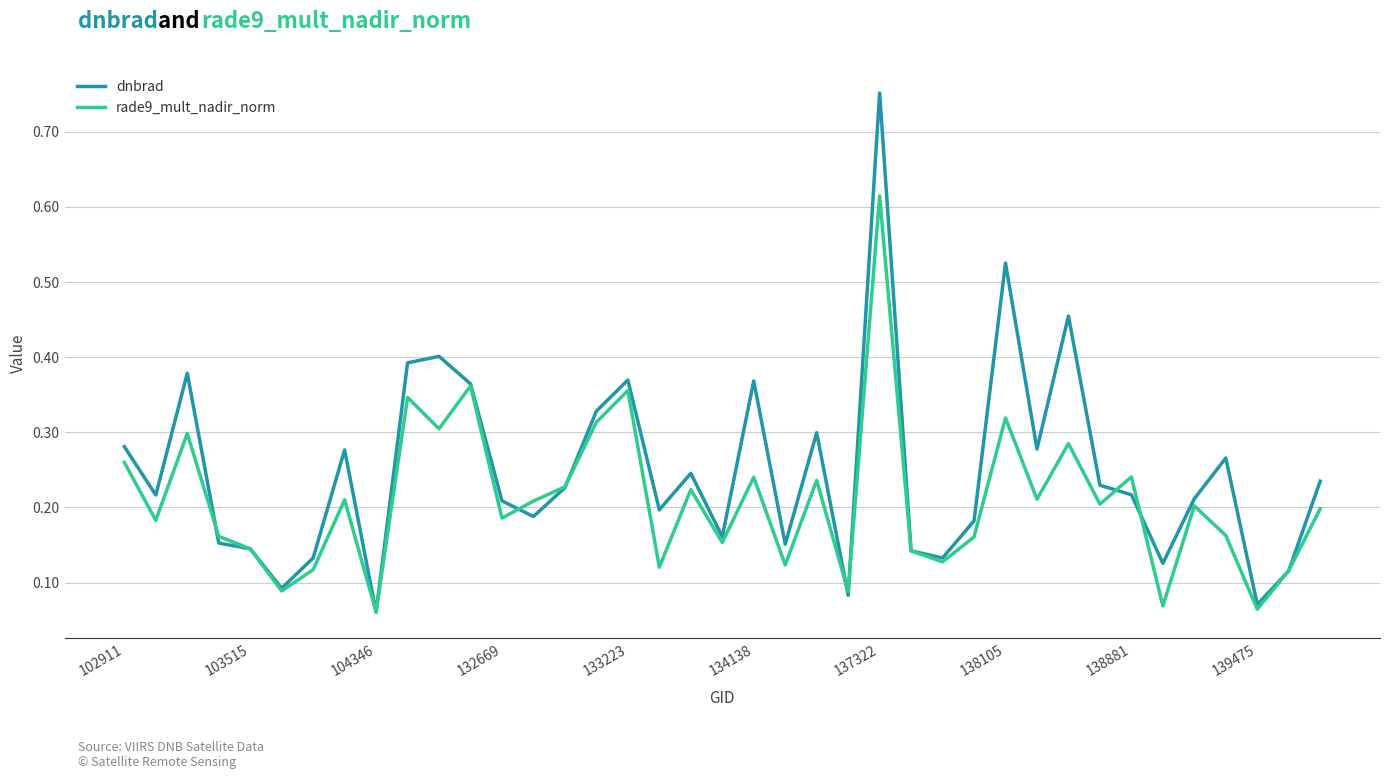

Which series has the largest total across all categories?

dnbrad